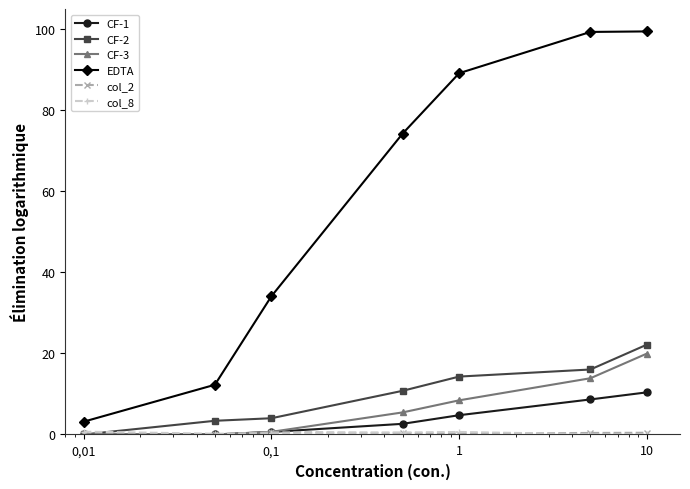

Which series has the largest total across all categories?

EDTA